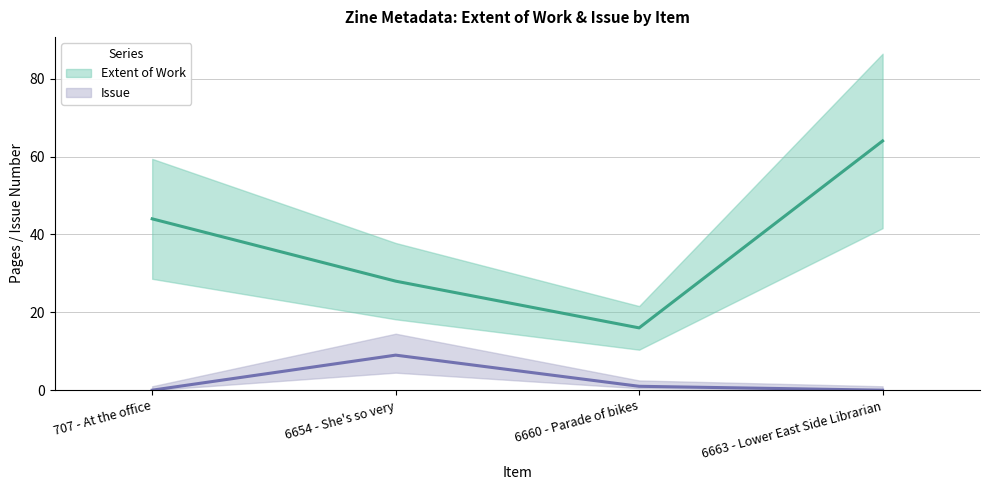

At which category is the sum across all series the highest?

6663 - Lower East Side Librarian